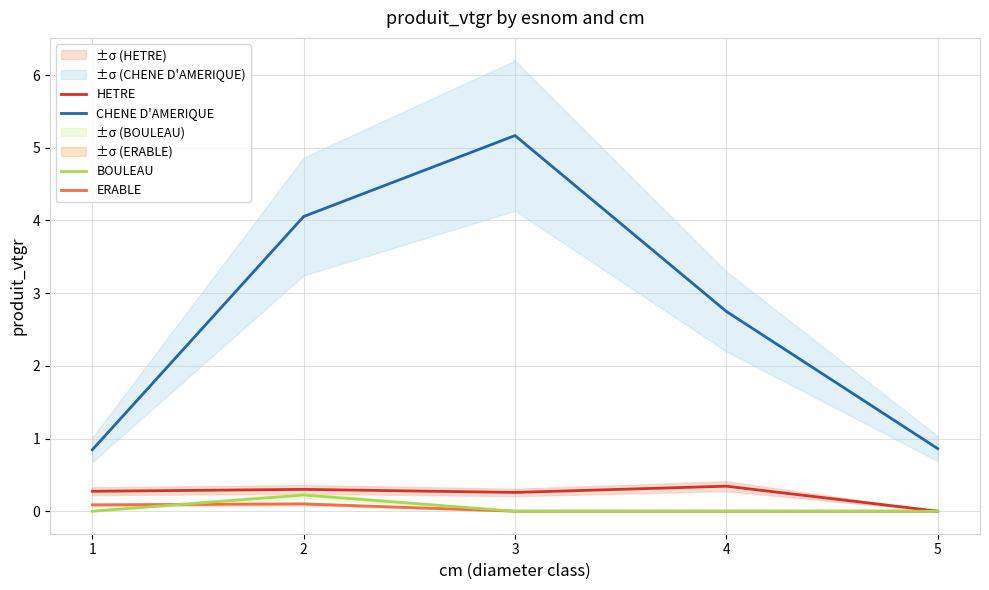

What is the spread (max minus min) of values at 5?

0.9